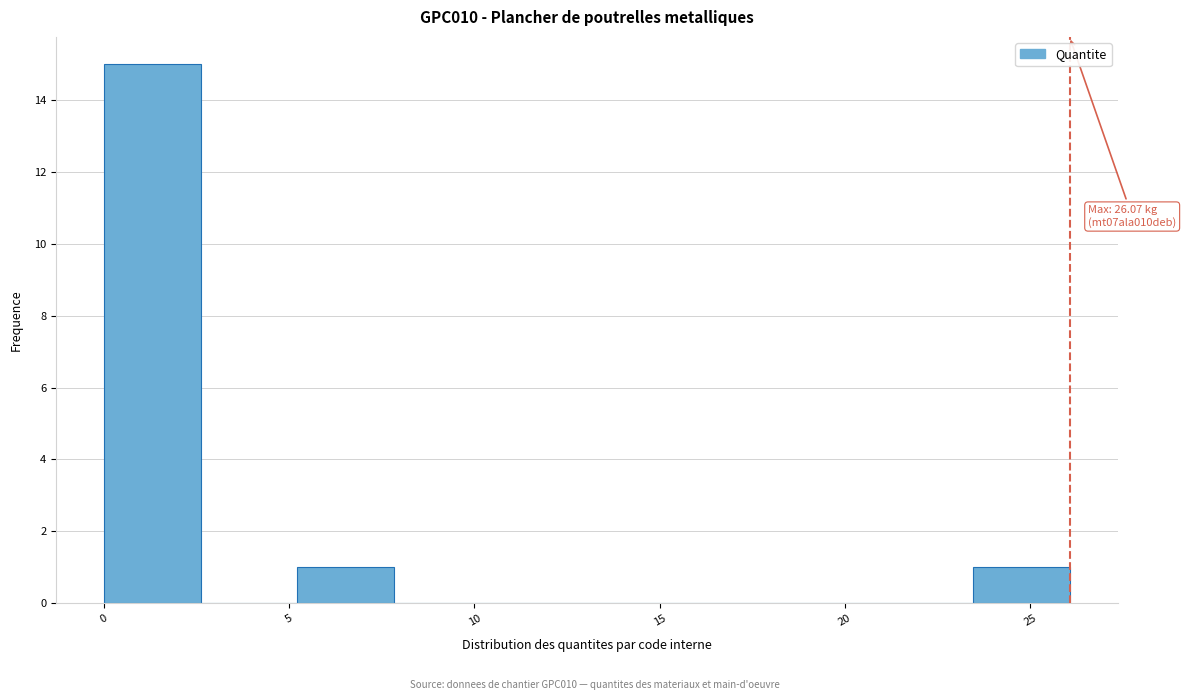

Over which range of the x-axis is the bar tallest?

0.0 to 2.5